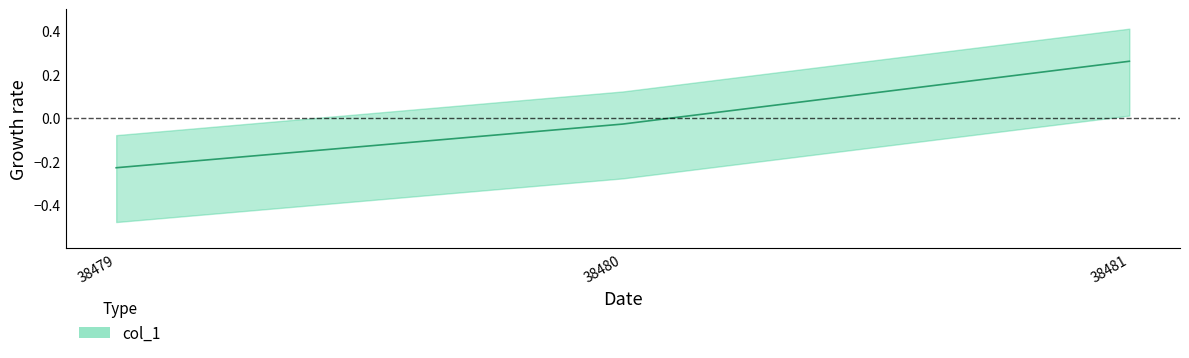

The value at 38480 is -0.0. True or false?

False